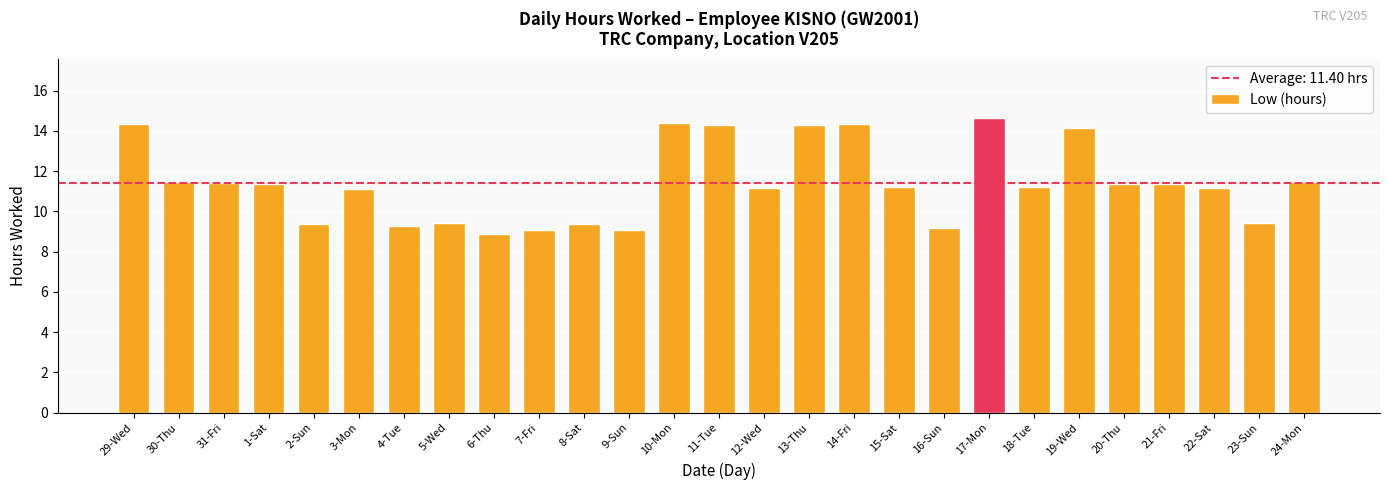

The value at 5-Wed is 16.3. True or false?

False